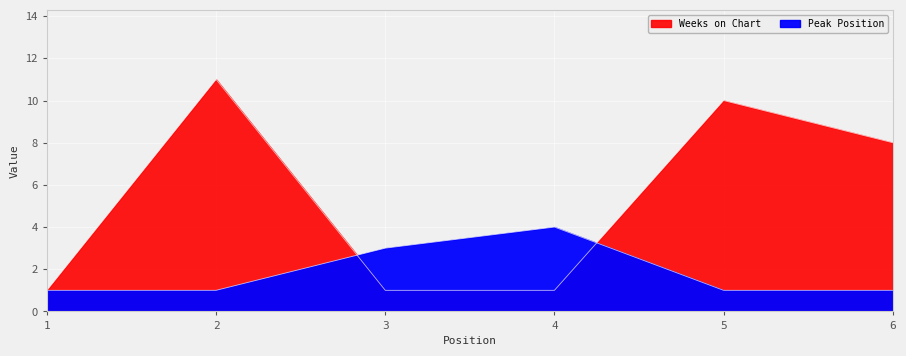

Which series has the widest spread of values?

Weeks on Chart